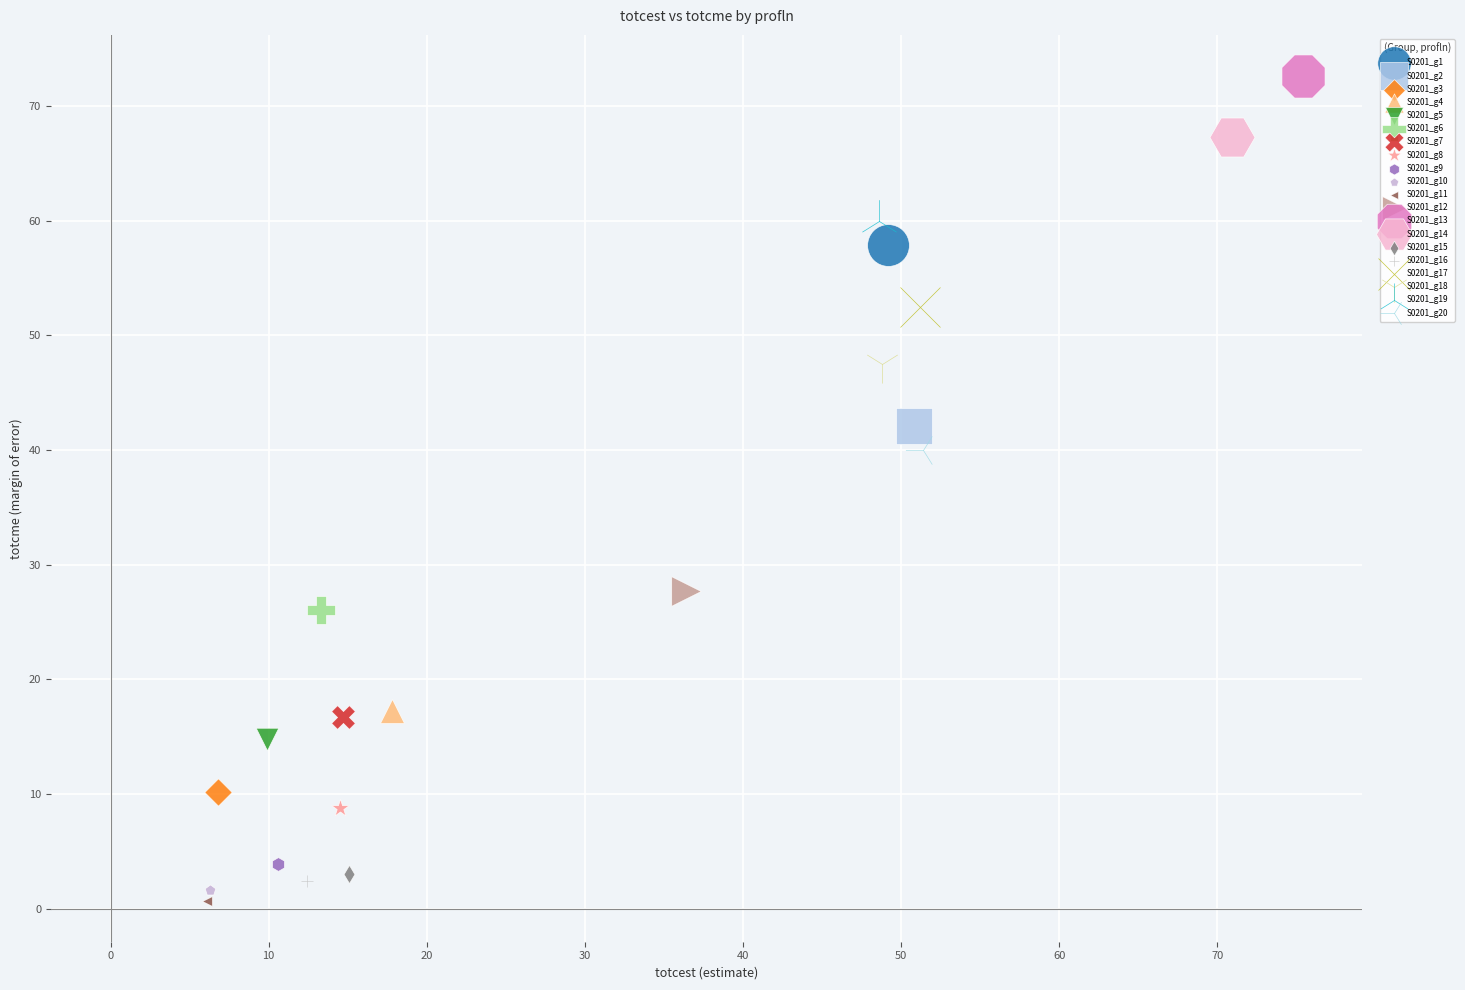

What are all the series names shown in the legend?

S0201_g1, S0201_g2, S0201_g3, S0201_g4, S0201_g5, S0201_g6, S0201_g7, S0201_g8, S0201_g9, S0201_g10, S0201_g11, S0201_g12, S0201_g13, S0201_g14, S0201_g15, S0201_g16, S0201_g17, S0201_g18, S0201_g19, S0201_g20